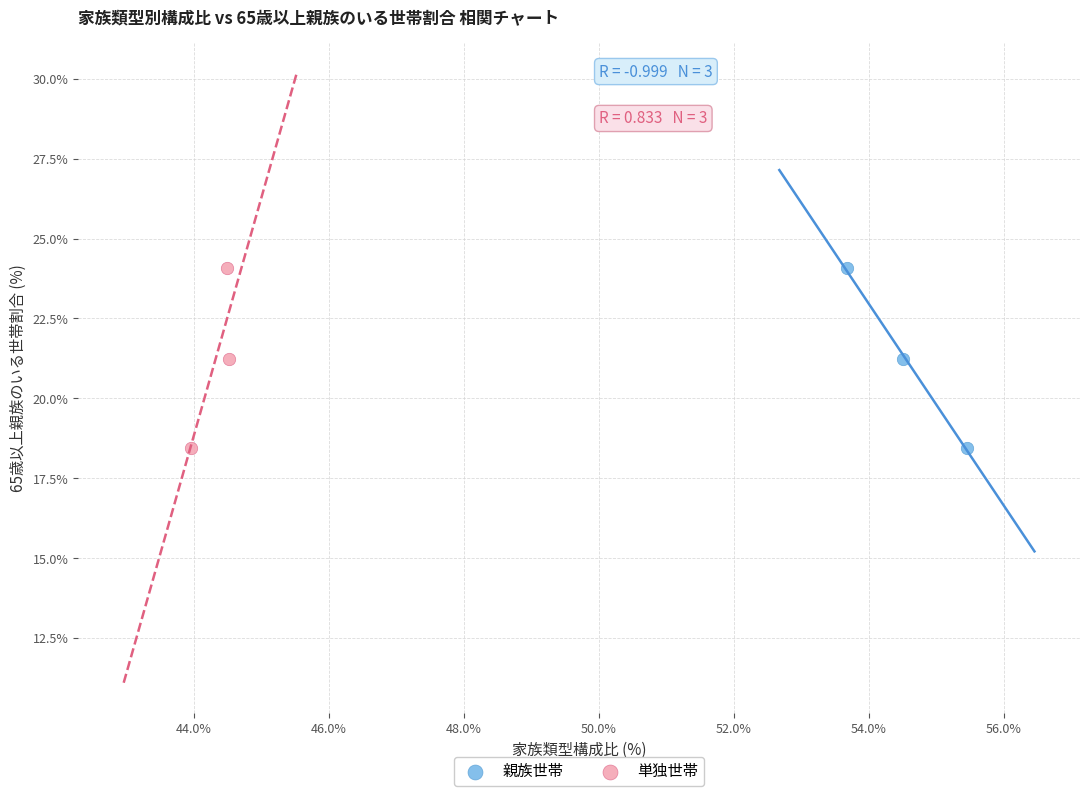

What are all the series names shown in the legend?

親族世帯, 単独世帯